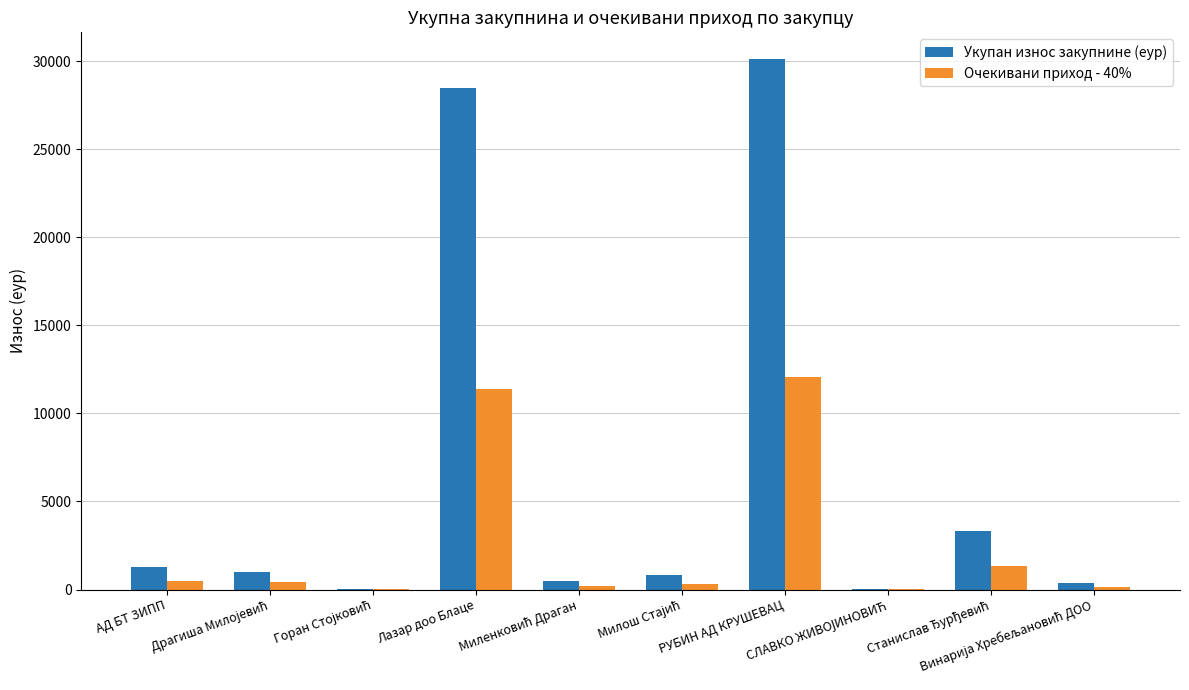

At which label does Очекивани приход - 40% reach its peak?

РУБИН АД КРУШЕВАЦ